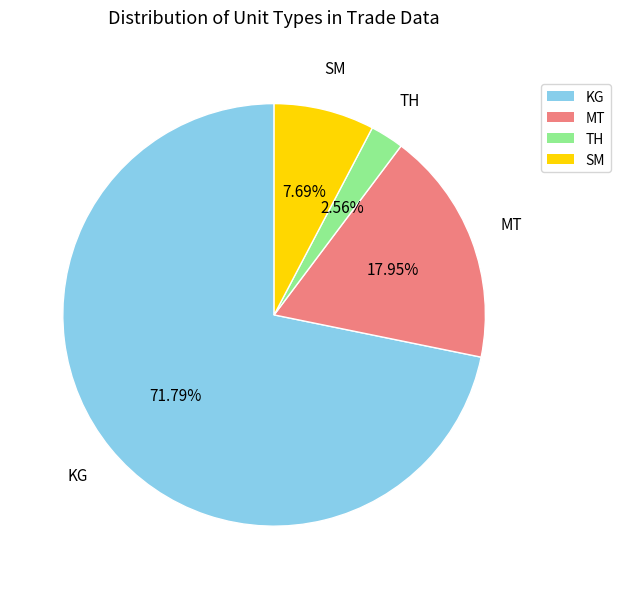

To the nearest percent, what is the difference between the largest and smallest slice percentages?

69%